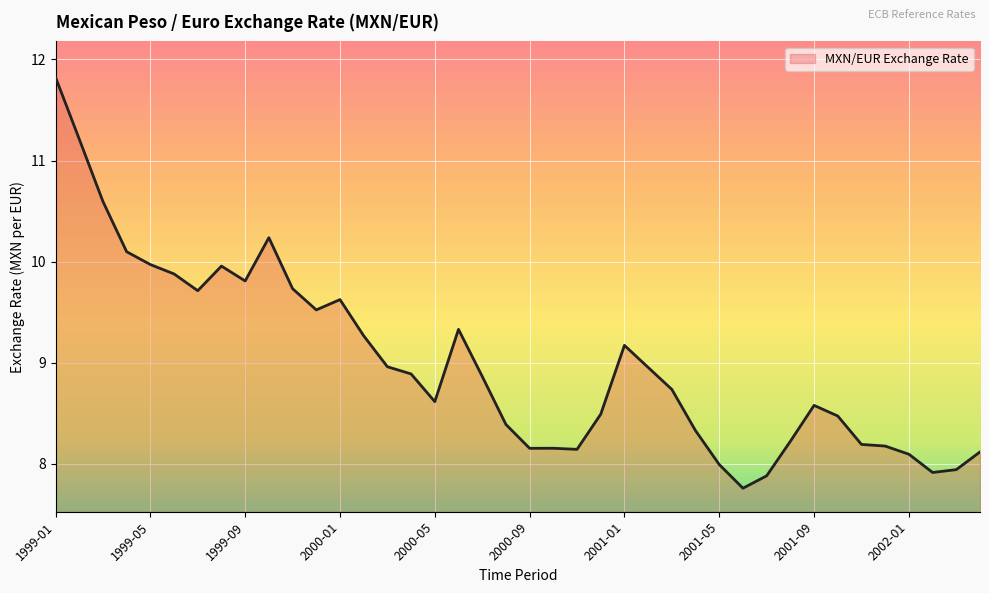

True or false: the data has more than 1 interior local peaks.

True